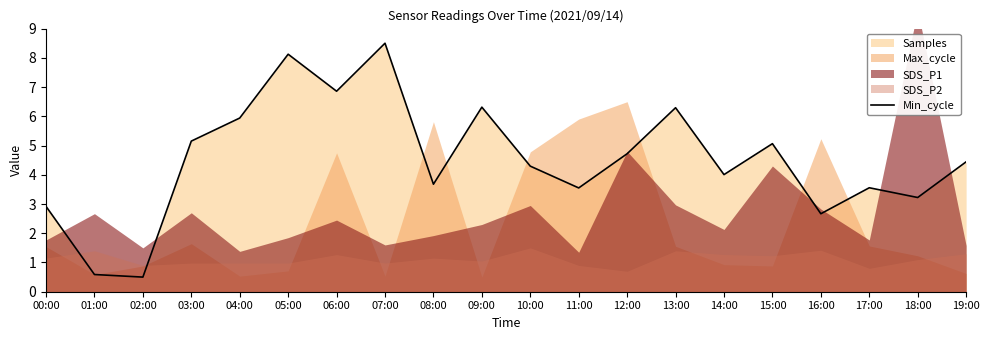

What is the minimum value shown in the chart?

0.5